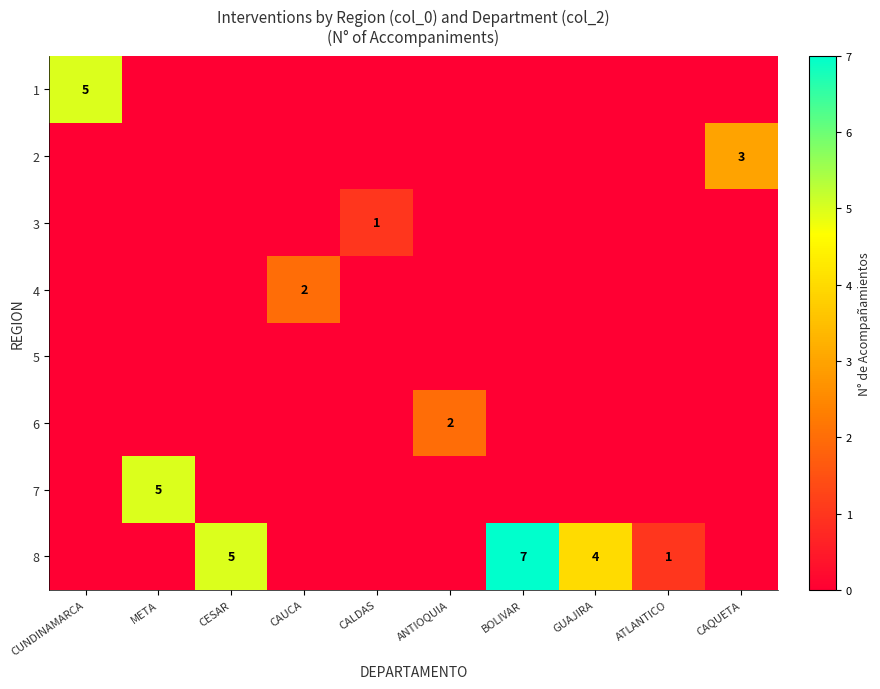

The value of 2 at CAQUETA is 3. True or false?

True